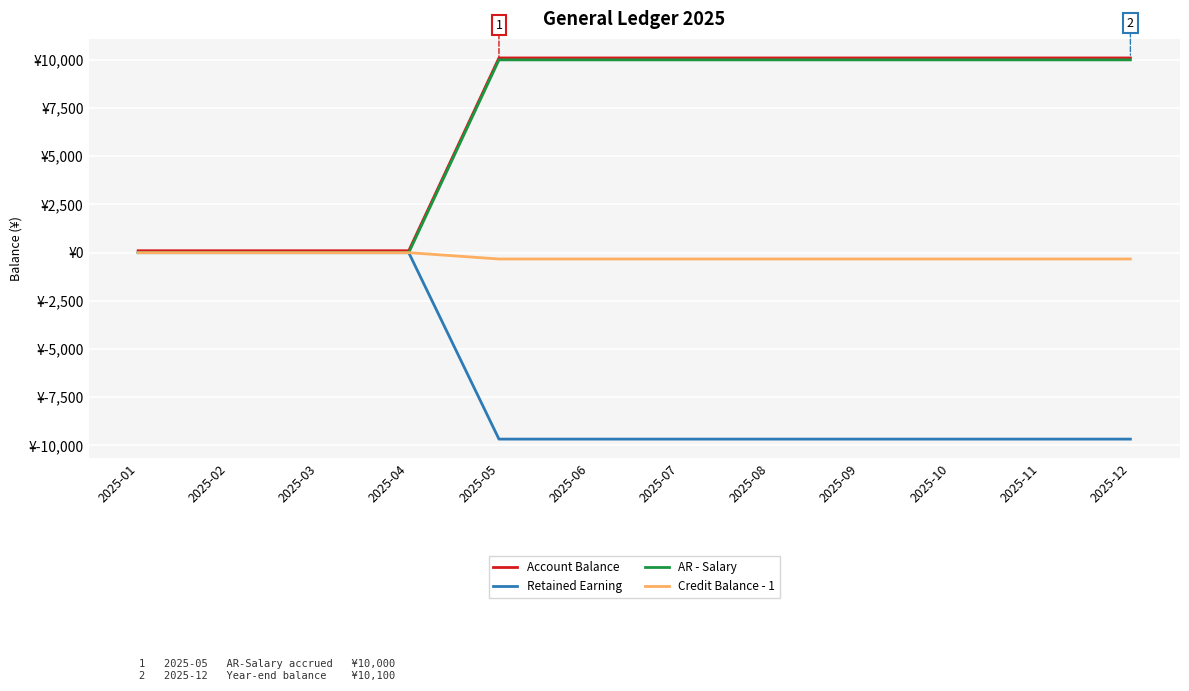

Reading left to right, transcribe all the data shown in this chart.

Account Balance: 100.0	100.0	100.0	100.0	10100.0	10100.0	10100.0	10100.0	10100.0	10100.0	10100.0	10100.0
Retained Earning: 0.0	0.0	0.0	0.0	-9671.4	-9671.4	-9671.4	-9671.4	-9671.4	-9671.4	-9671.4	-9671.4
AR - Salary: 0.0	0.0	0.0	0.0	10000.0	10000.0	10000.0	10000.0	10000.0	10000.0	10000.0	10000.0
Credit Balance - 1: 0.0	0.0	0.0	0.0	-328.6	-328.6	-328.6	-328.6	-328.6	-328.6	-328.6	-328.6